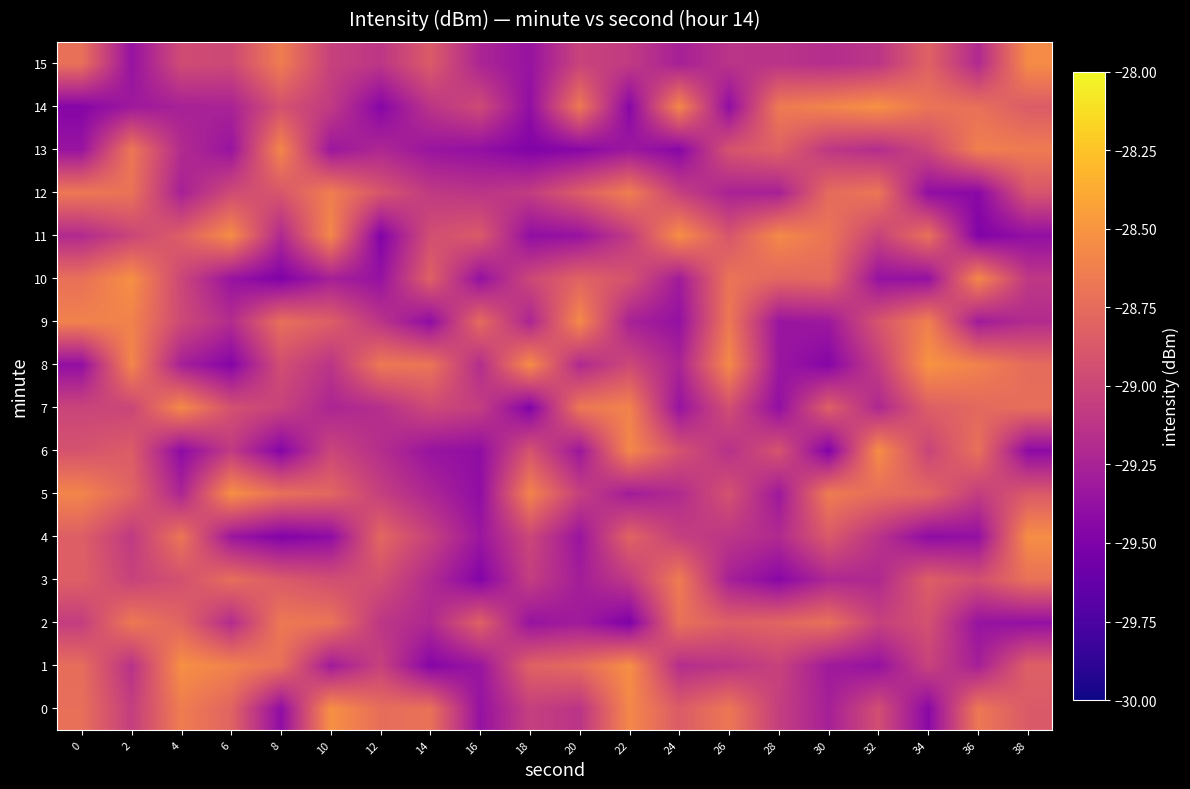

What is the total value across all series at 0?

-462.8